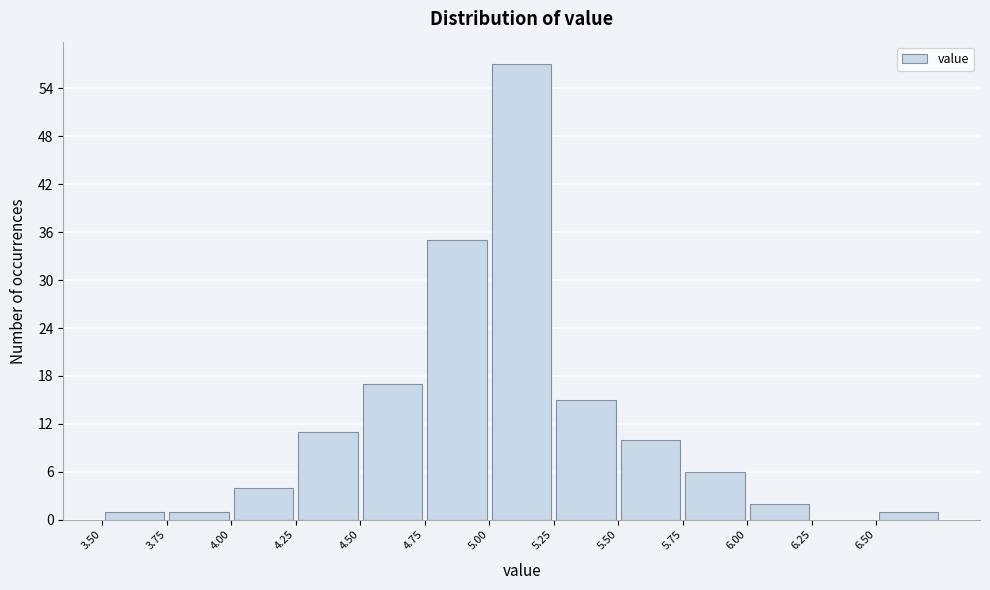

Reading left to right, list every bar in this chart as the range it spans on the x-axis followed by its height. The values are not printed on the chart, so give them approximately, as read against the axis.

3.50 to 3.75: 1
3.75 to 4.00: 1
4.00 to 4.25: 4
4.25 to 4.50: 11
4.50 to 4.75: 17
4.75 to 5.00: 35
5.00 to 5.25: 57
5.25 to 5.50: 15
5.50 to 5.75: 10
5.75 to 6.00: 6
6.00 to 6.25: 2
6.25 to 6.50: 0
6.50 to 6.75: 1